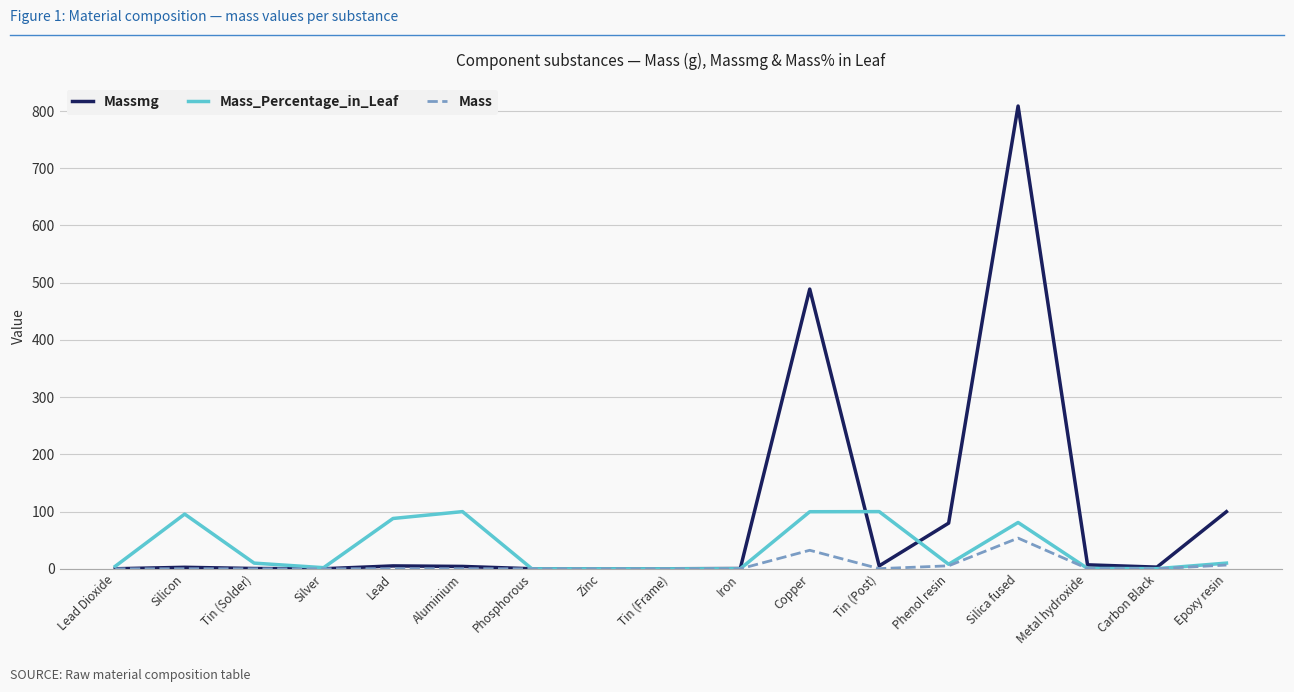

What is the maximum value shown in the chart?

808.7